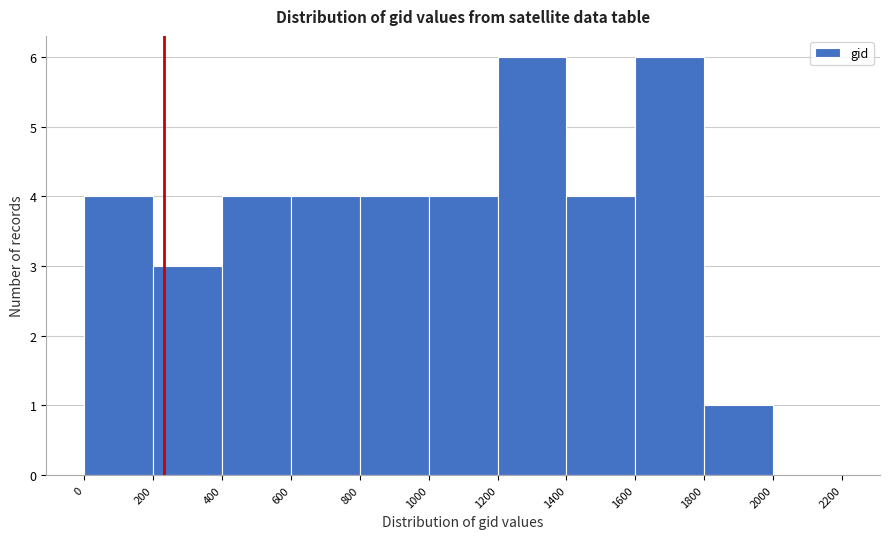

Reading left to right, transcribe this chart: for each bar, give the range it covers on the x-axis and its height. The values are not printed on the chart, so give them approximately, as read against the axis.

0 to 200: 4
200 to 400: 3
400 to 600: 4
600 to 800: 4
800 to 1000: 4
1000 to 1200: 4
1200 to 1400: 6
1400 to 1600: 4
1600 to 1800: 6
1800 to 2000: 1
2000 to 2200: 0